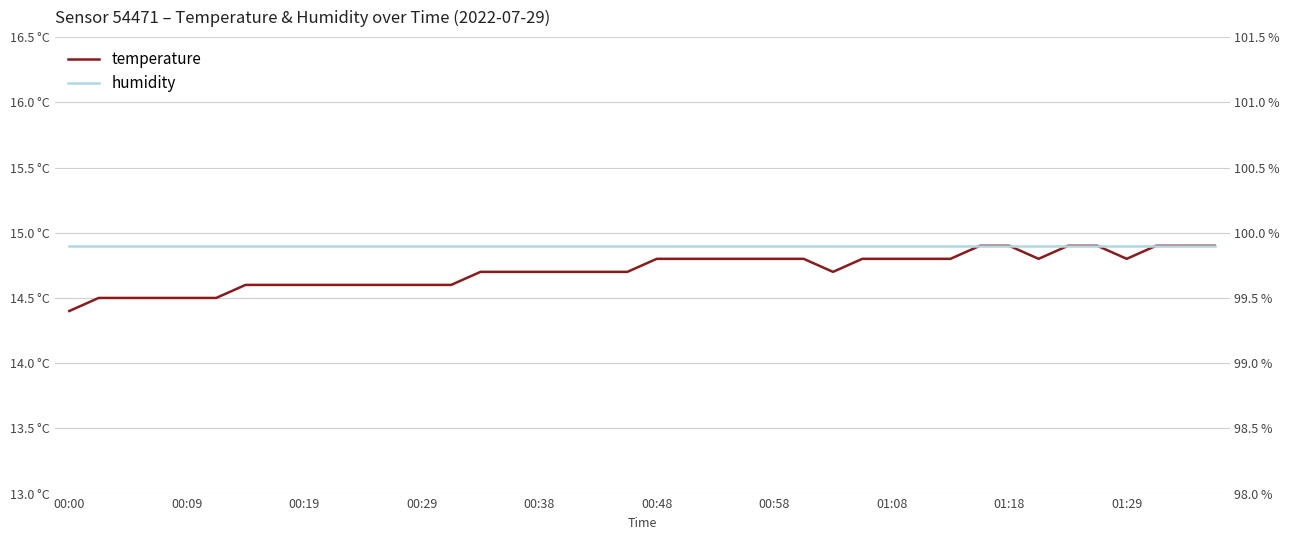

True or false: humidity and temperature intersect in this chart.

False